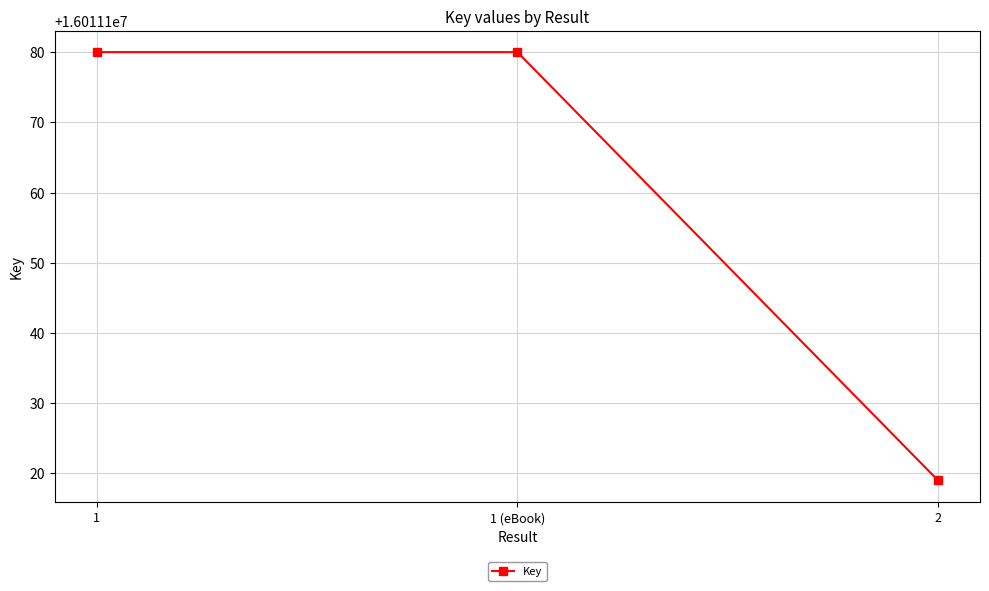

The value at 2 is 9068502. True or false?

False